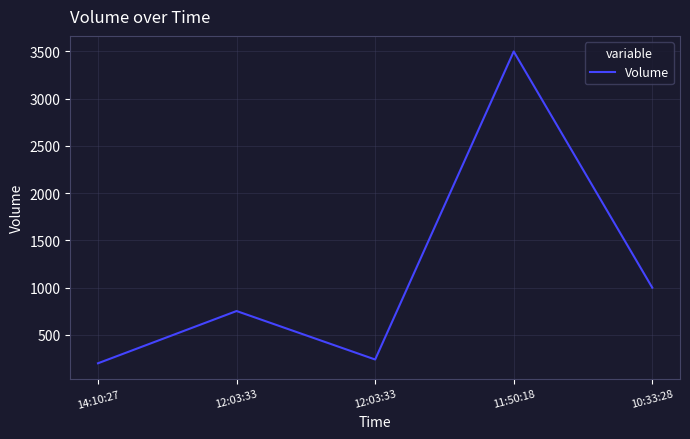

Does the chart have visible grid lines?

Yes